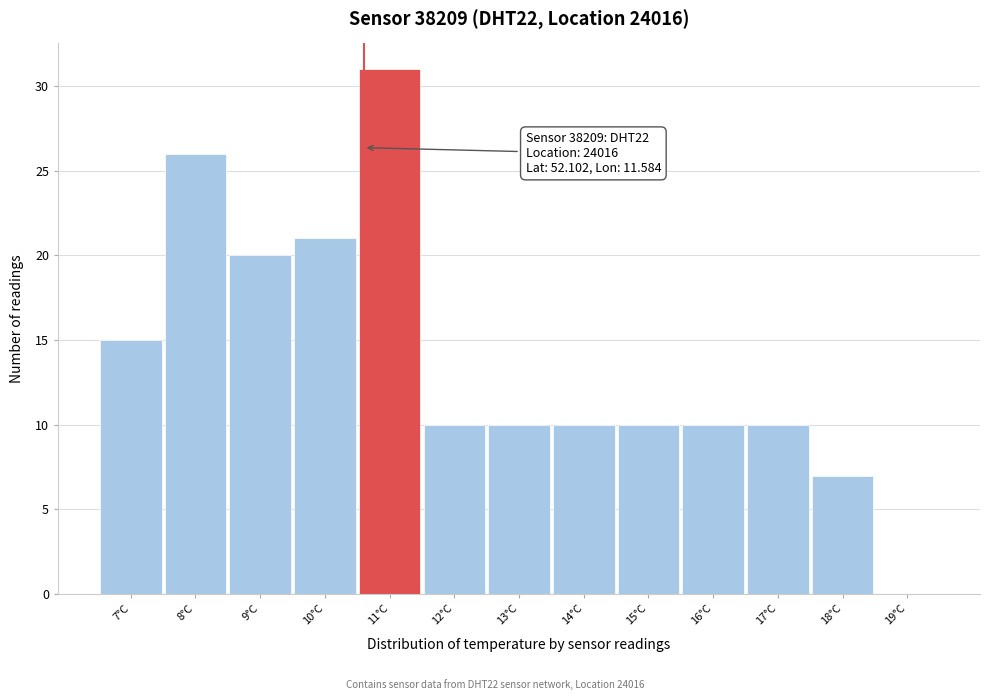

Reading left to right, what are all the values shown in this chart?

7°C=15	8°C=26	9°C=20	10°C=21	11°C=31	12°C=10	13°C=10	14°C=10	15°C=10	16°C=10	17°C=10	18°C=7	19°C=0